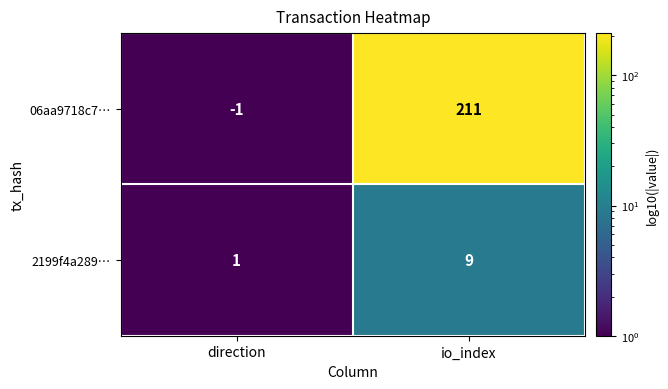

List the series in order of their overall mean, lowest first.

2199f4a289…, 06aa9718c7…